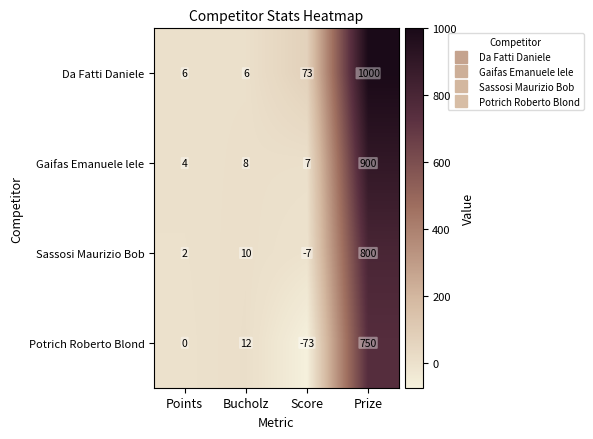

At which category is the sum across all series the highest?

Prize